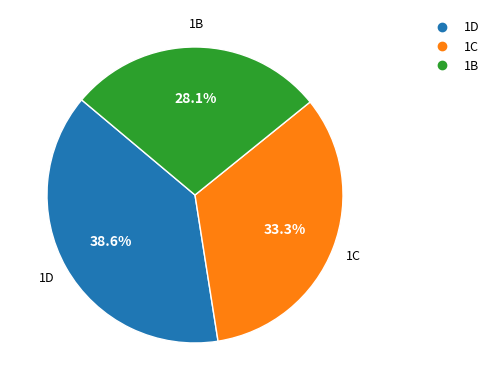

Does any single category account for the majority?

No